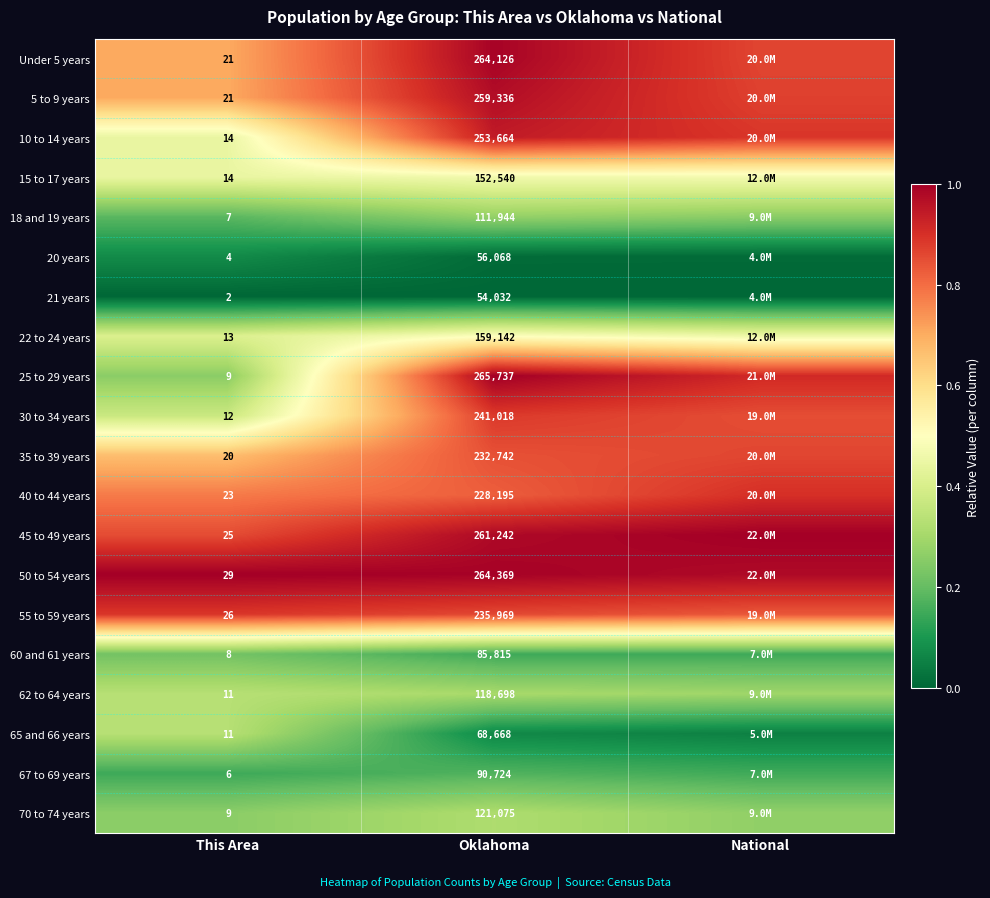

What is the spread (max minus min) of values at This Area?

27.0